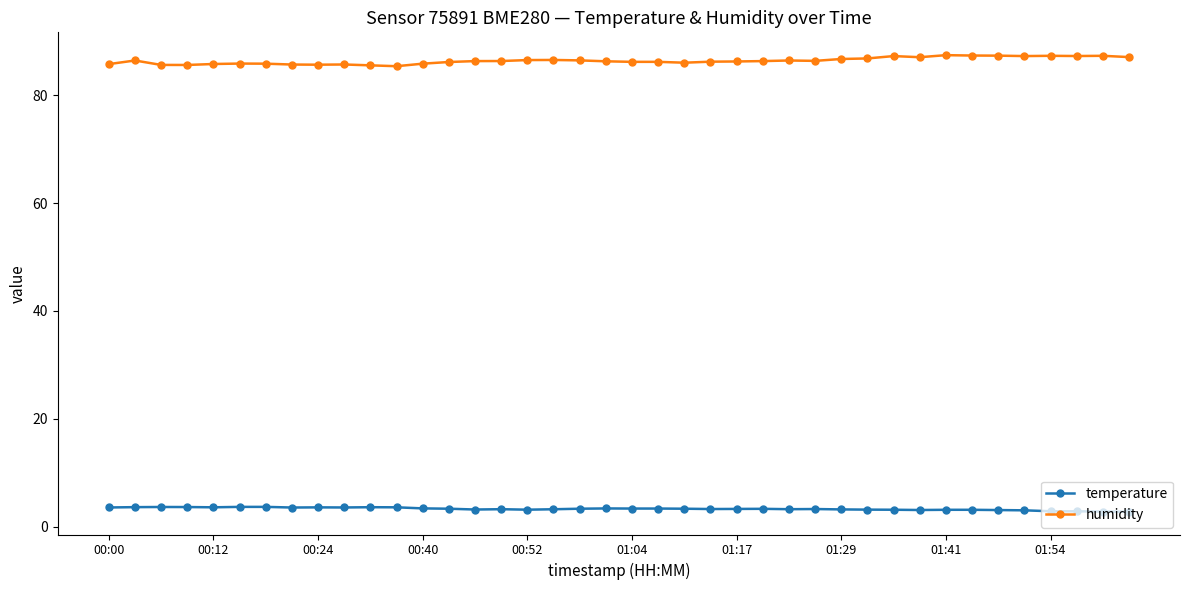

What is the value of the temperature point at the 8th from the left?

3.5